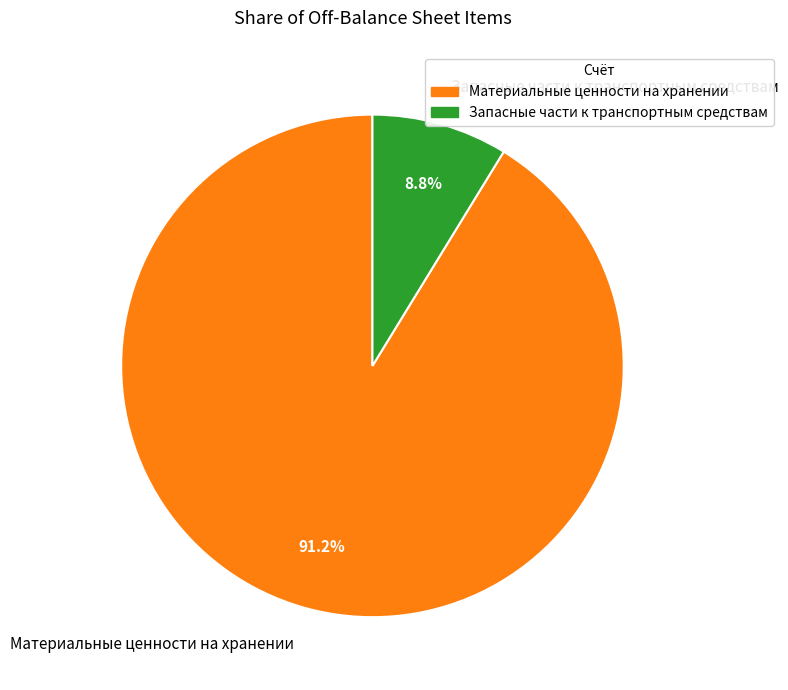

Which category has the biggest portion of the pie?

Материальные ценности на хранении